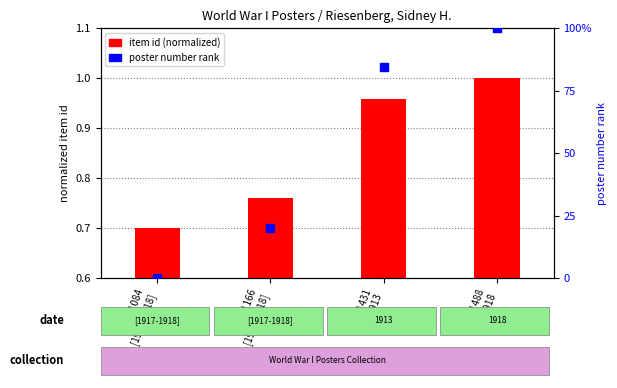

What are all the series names shown in the legend?

item id (normalized), poster number rank